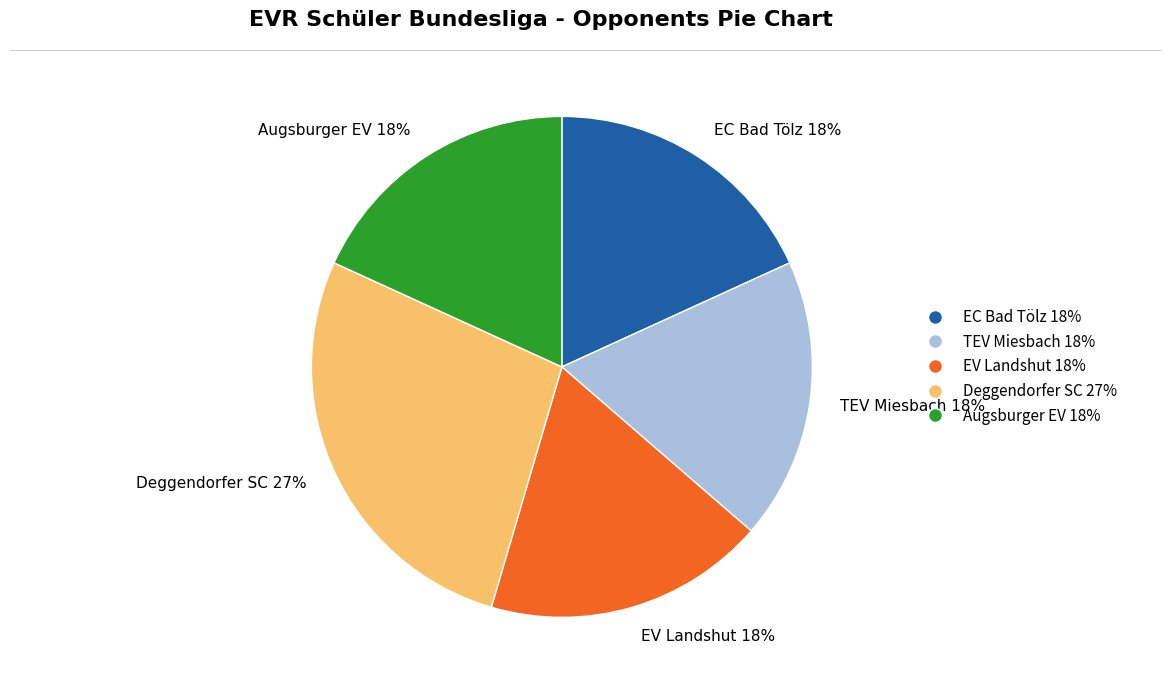

Is there any slice that represents more than half of the pie?

No